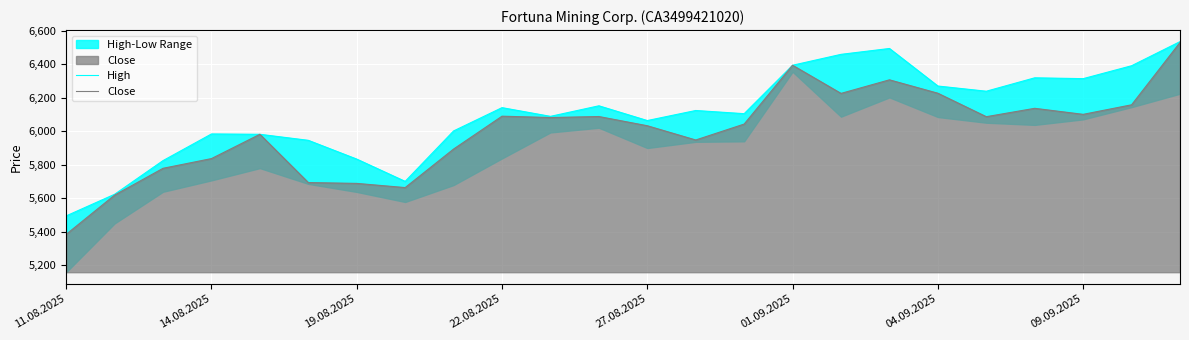

True or false: Close has a value of 8432 at 04.09.2025.

False